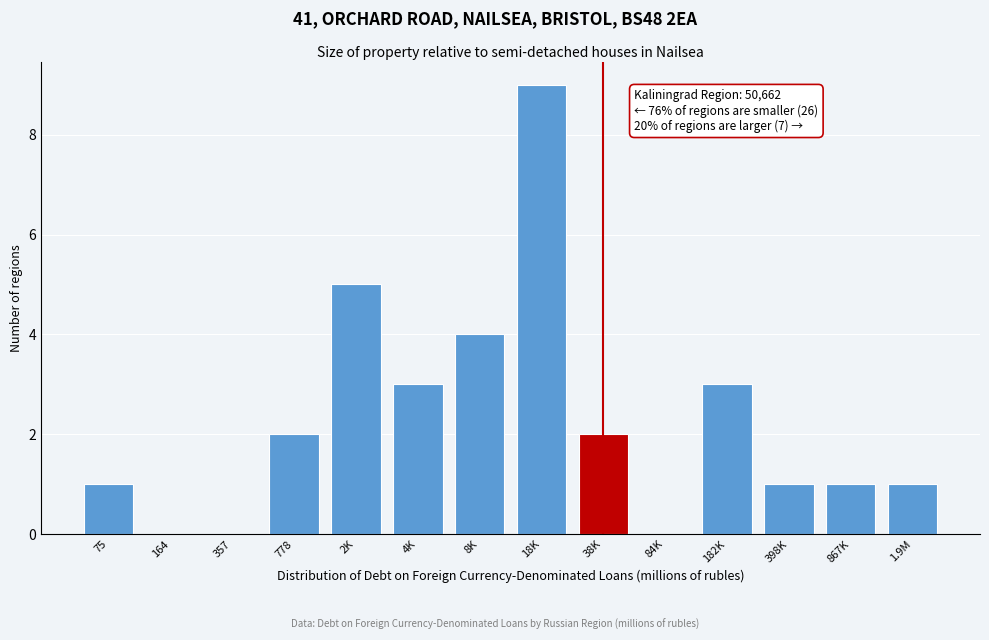

Reading left to right, what are all the values shown in this chart?

75=1	164=0	357=0	778=2	2K=5	4K=3	8K=4	18K=9	38K=2	84K=0	182K=3	398K=1	867K=1	1.9M=1